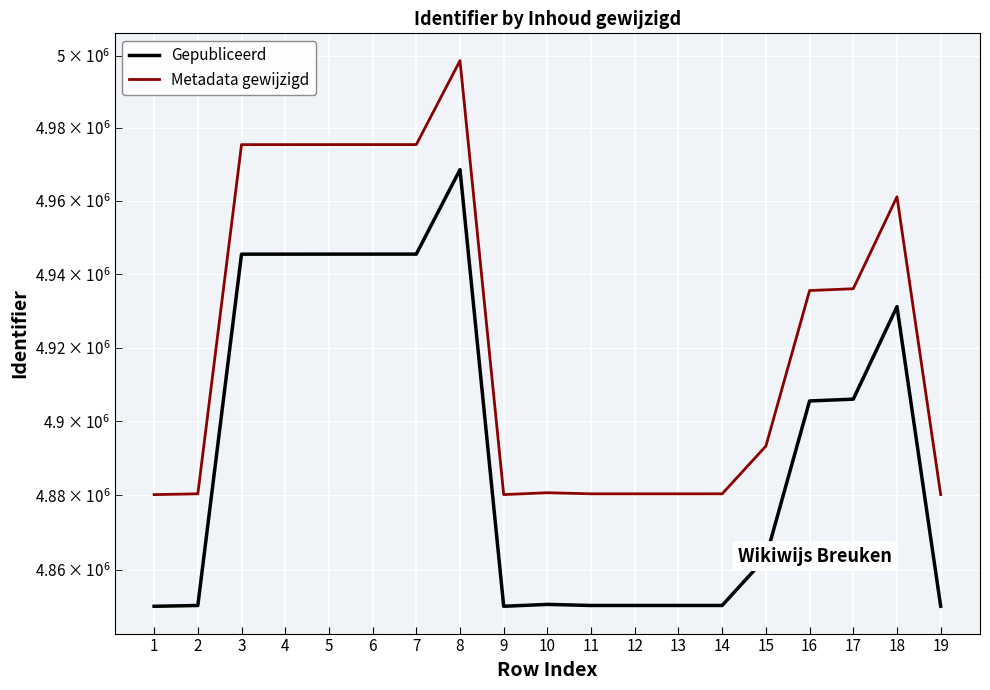

True or false: Gepubliceerd and Metadata gewijzigd cross at least once.

False